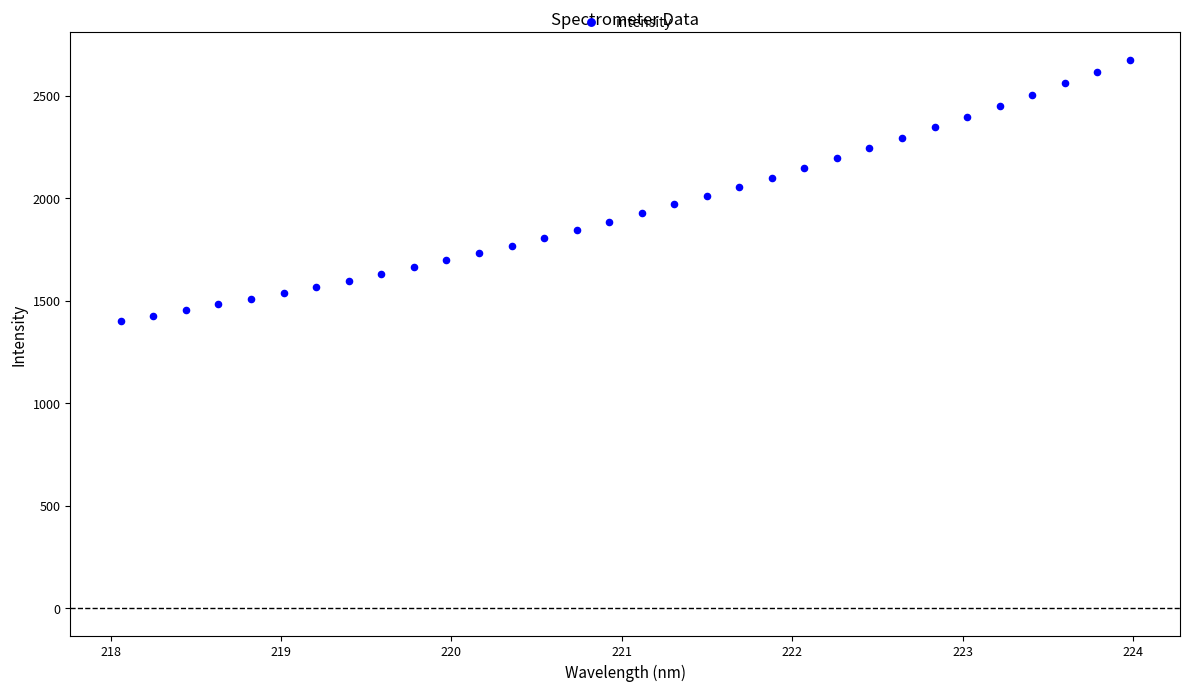

What is the range of X values (max minus min)?

5.9